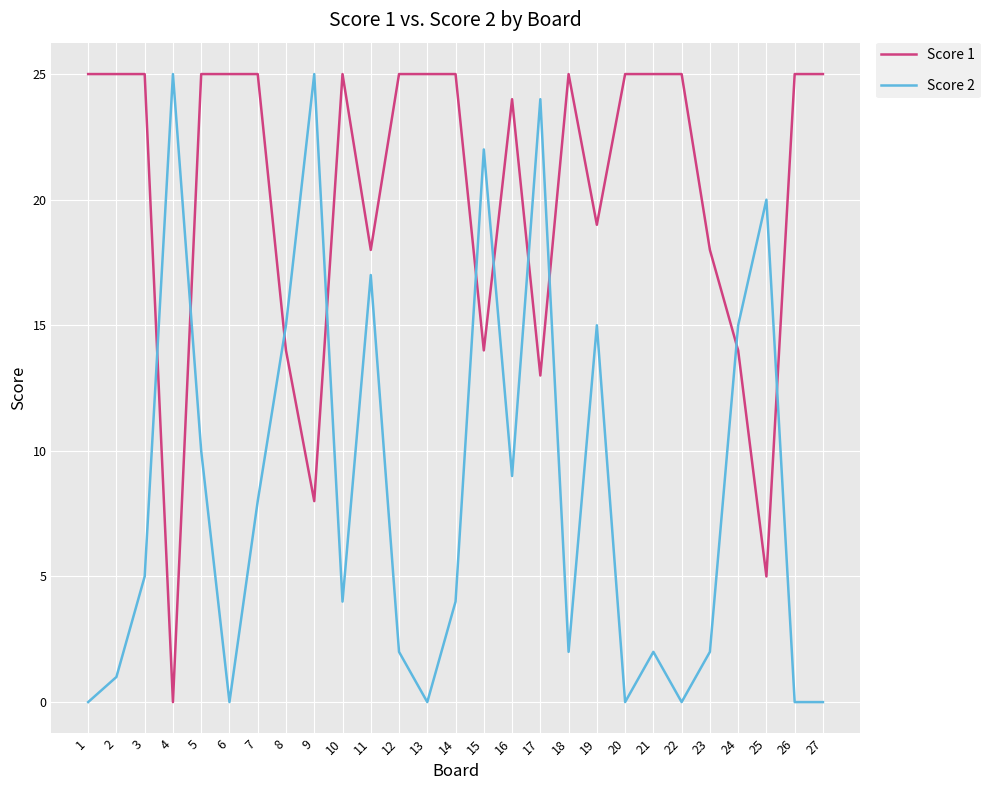

At 9, list the series in order from smallest to largest.

Score 1, Score 2